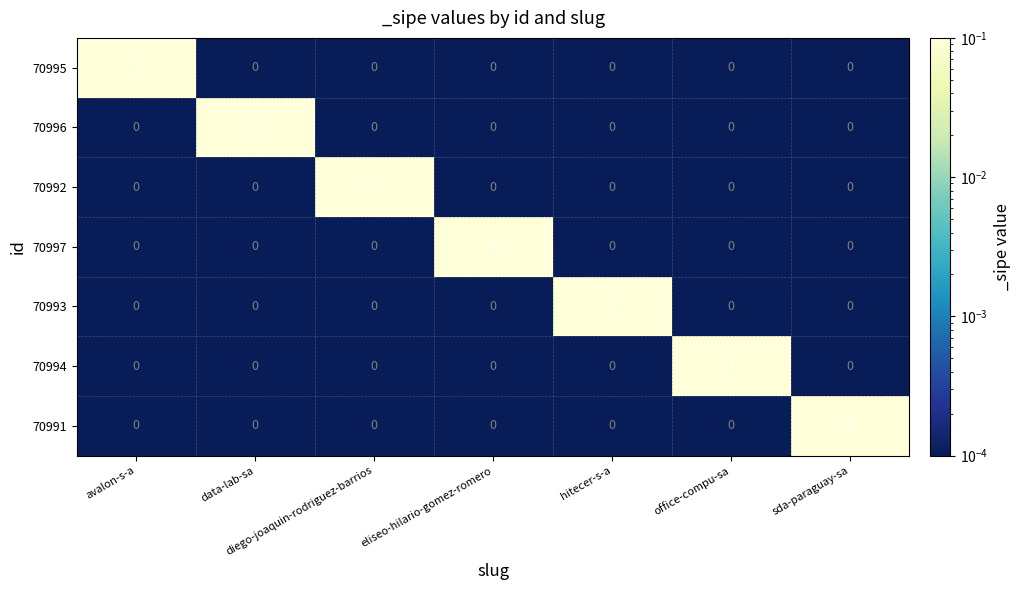

The value of 70994 at avalon-s-a is 0. True or false?

True